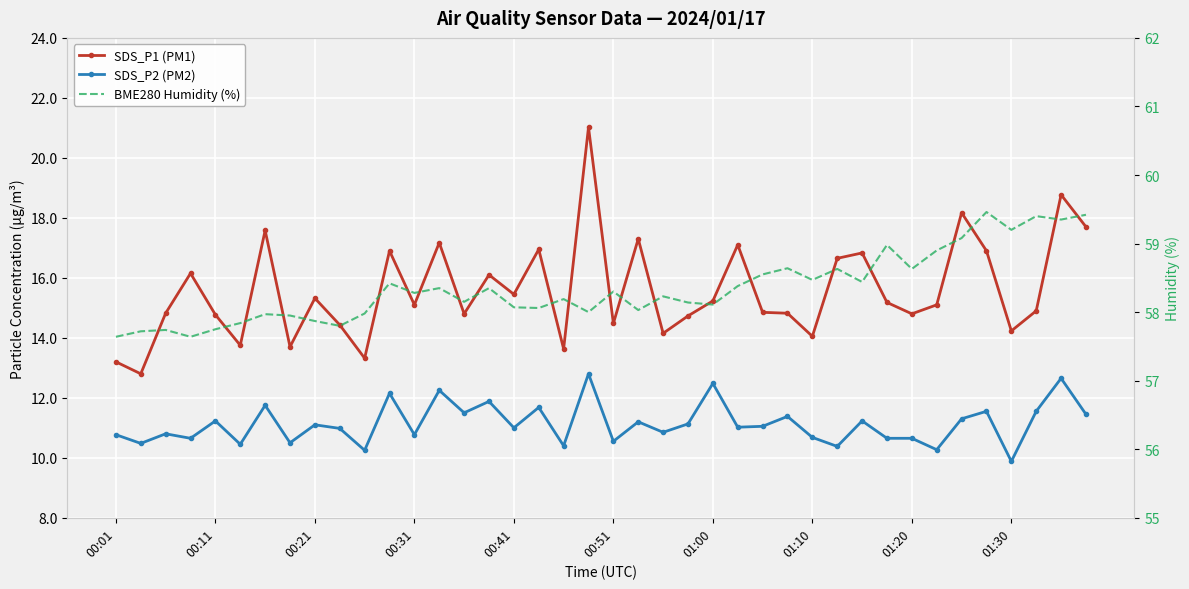

Between 00:51 and 10, which series saw the biggest shift?

SDS_P1 (PM1)